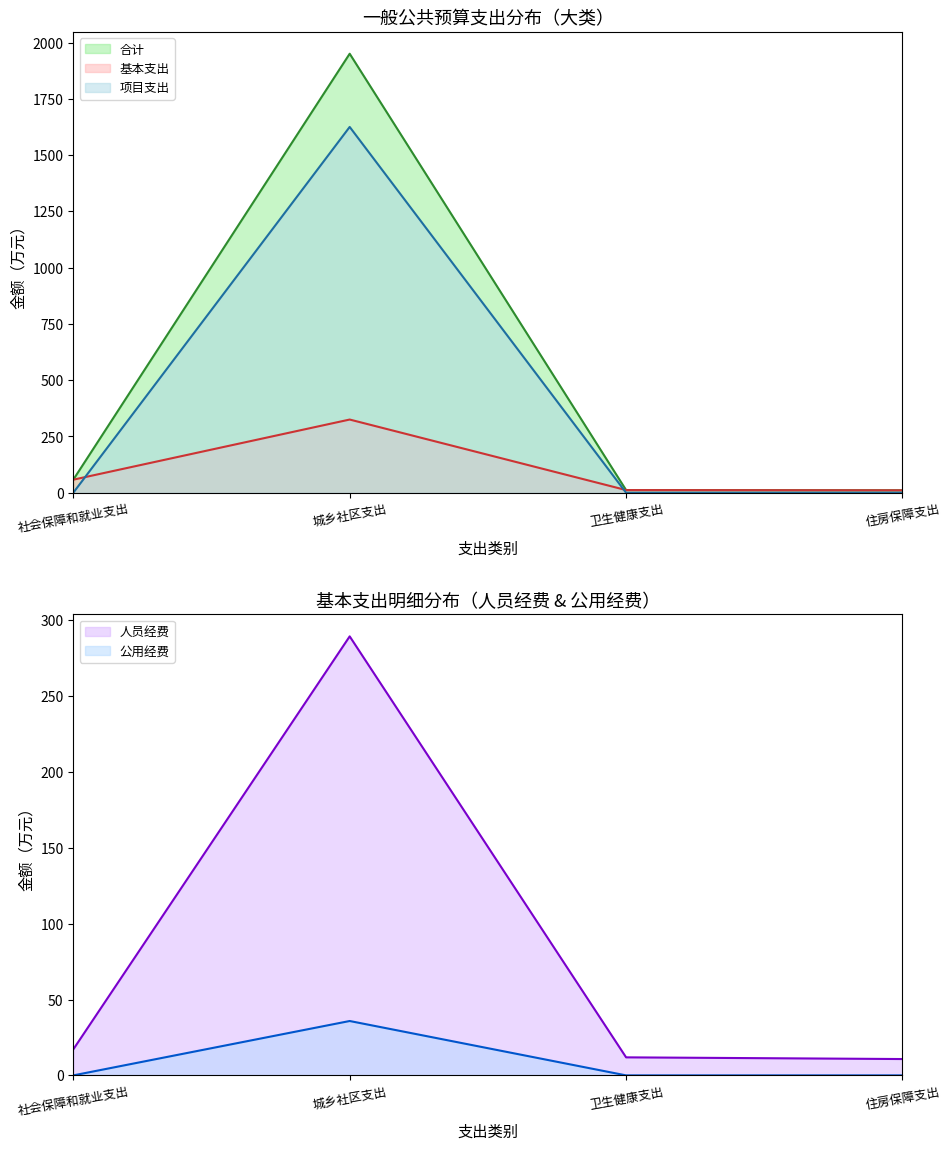

How many values in 项目支出 are above zero?

1